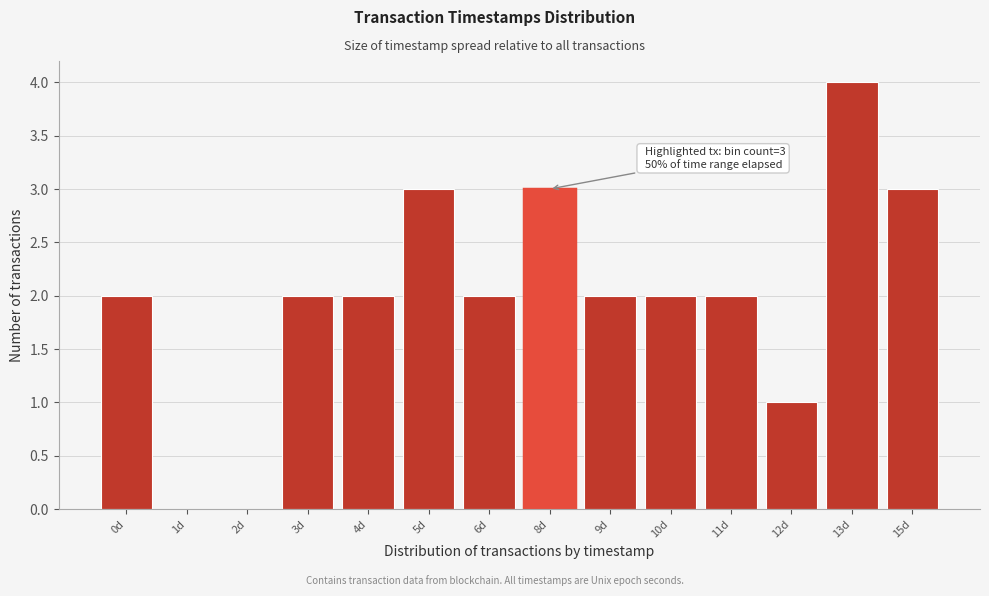

Reading right to left, list all the values displayed in this chart.

15d=3	13d=4	12d=1	11d=2	10d=2	9d=2	8d=3	6d=2	5d=3	4d=2	3d=2	2d=0	1d=0	0d=2